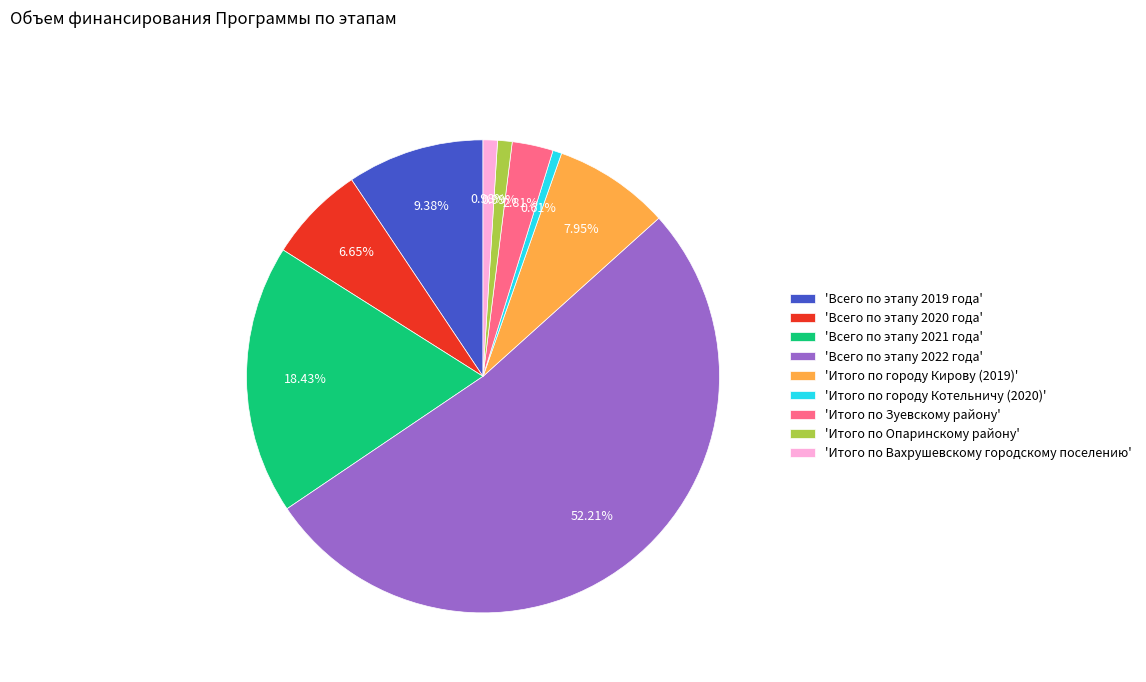

To the nearest percent, what is the difference between the largest and smallest slice percentages?

52%